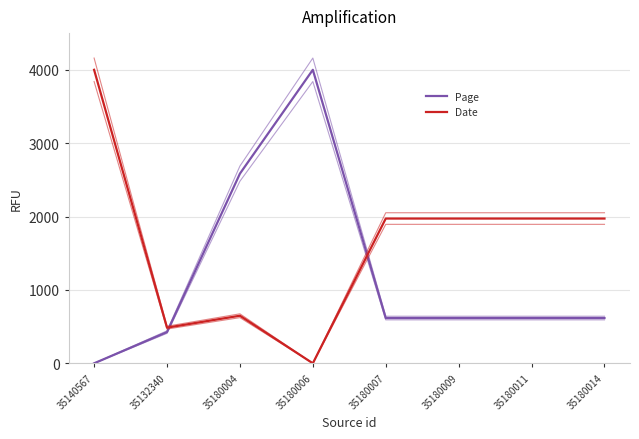

True or false: Page has a value of 1140.6 at 35180004.

False